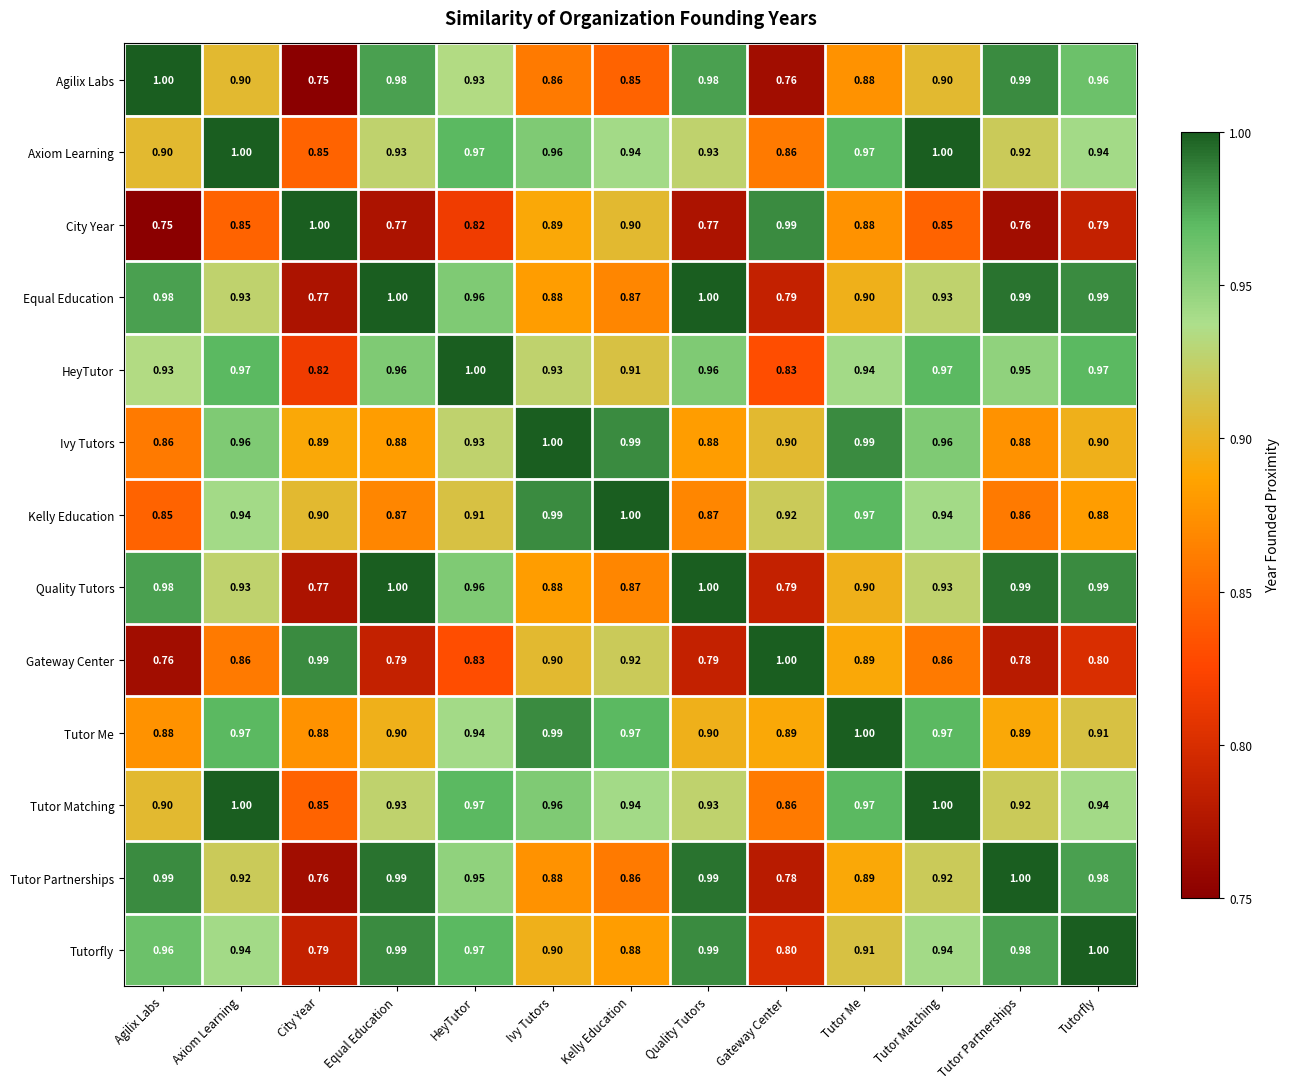

Is the value of Axiom Learning at Axiom Learning greater than the value of Equal Education at Tutorfly?

Yes